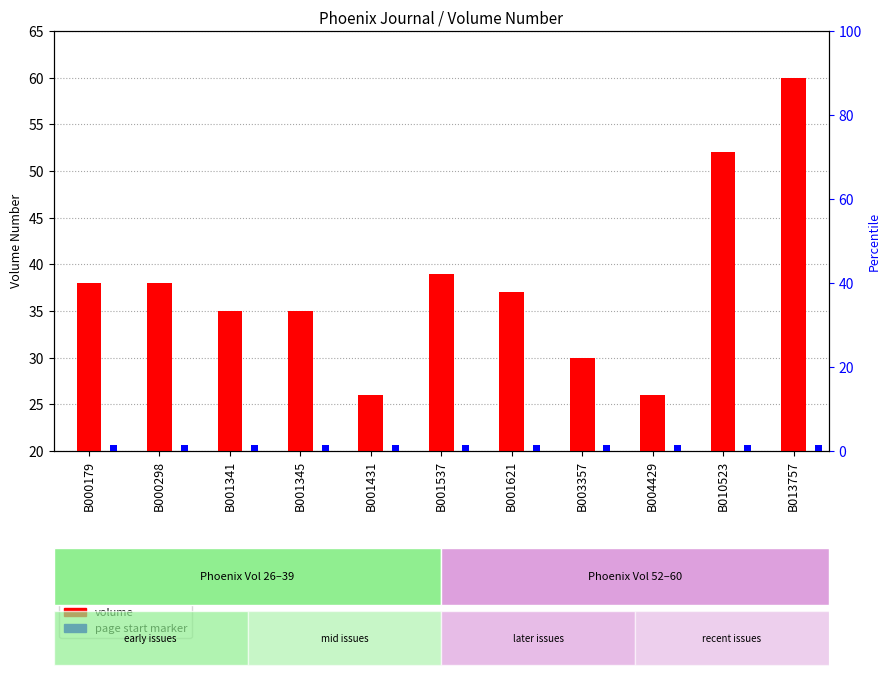

What is the difference between the maximum and minimum values in the volume series?

34.0